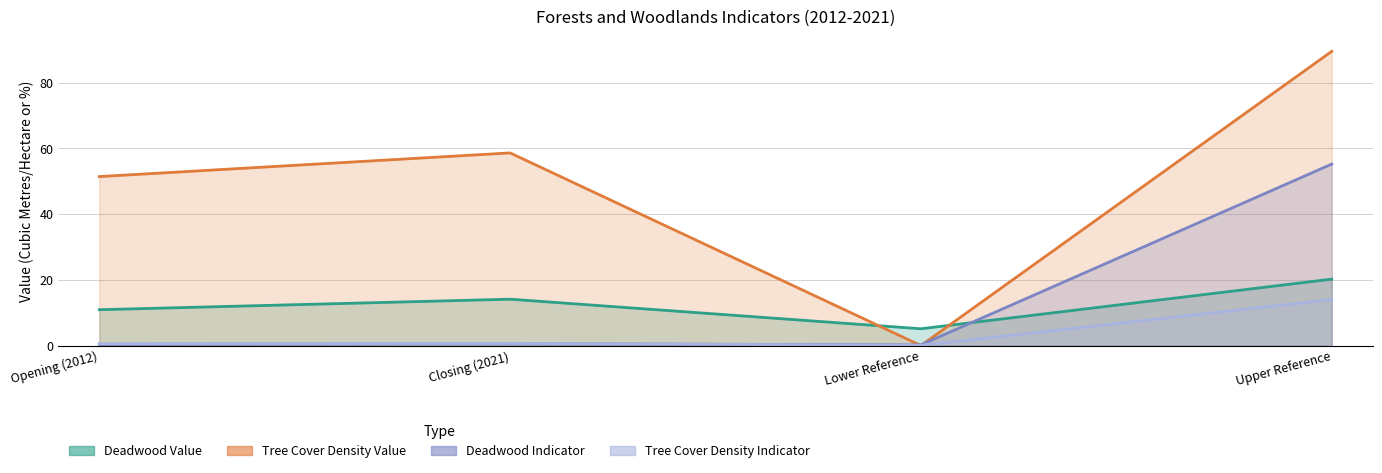

What is the value of the Tree Cover Density Indicator point at the 1st from the left?

0.6